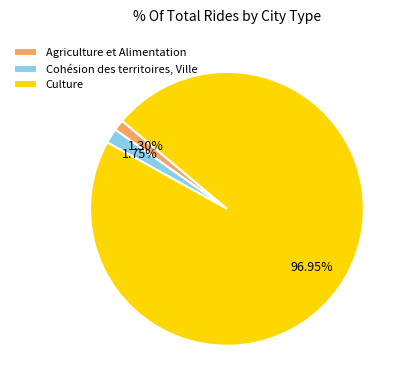

How many segments does this pie chart have?

3